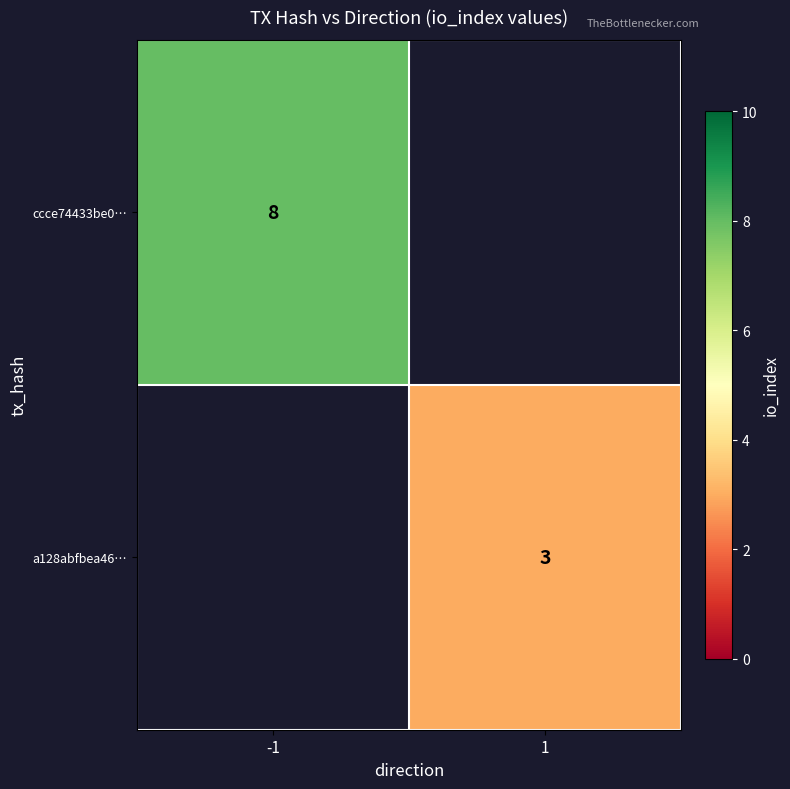

Is it true that ccce74433be0… equals 4 at -1?

False